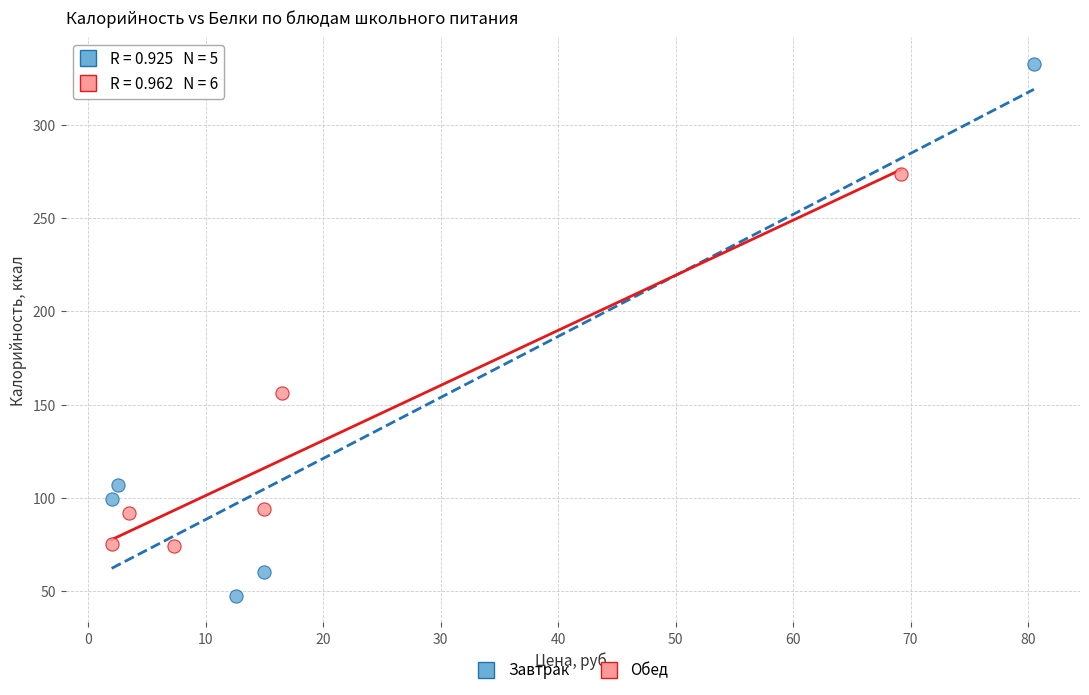

Which series contains the lowest Y value?

Завтрак